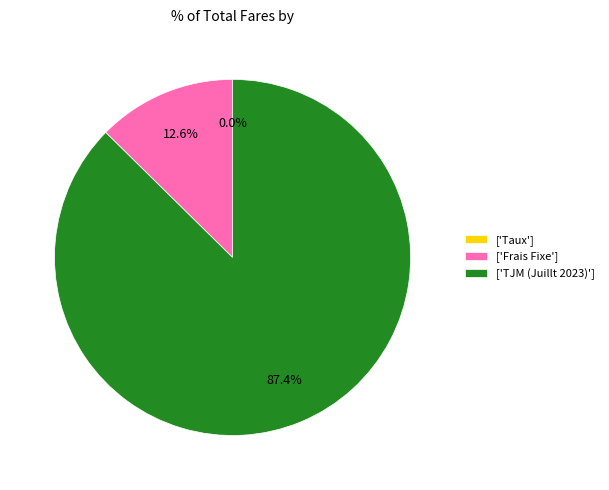

Which slice is the largest?

['TJM (Juillt 2023)']